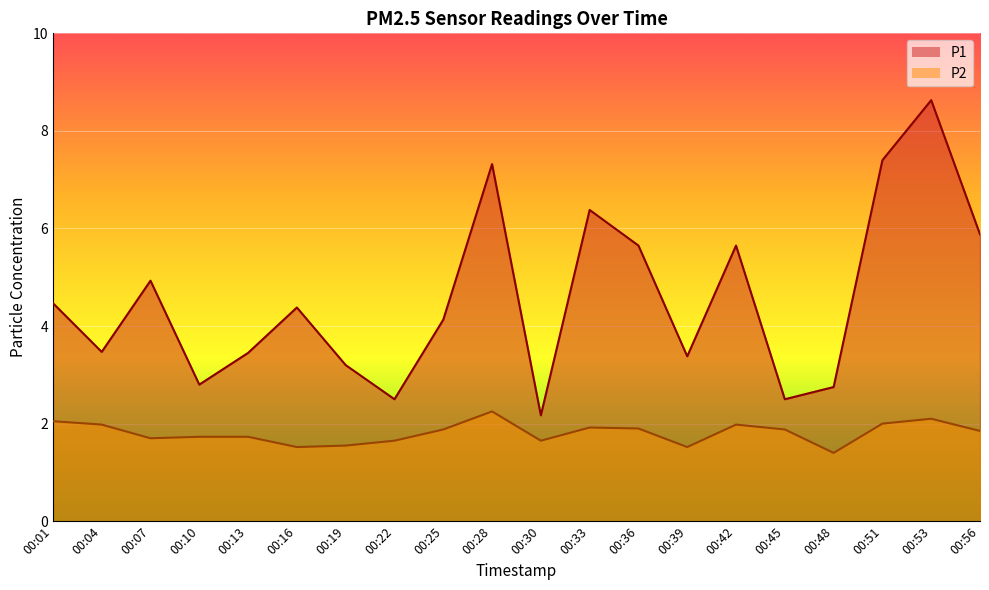

Reading left to right, extract all data points from this chart.

P1: 00:01=4.5	00:04=3.5	00:07=4.9	00:10=2.8	00:13=3.5	00:16=4.4	00:19=3.2	00:22=2.5	00:25=4.1	00:28=7.3	00:30=2.2	00:33=6.4	00:36=5.7	00:39=3.4	00:42=5.7	00:45=2.5	00:48=2.8	00:51=7.4	00:53=8.6	00:56=5.9
P2: 00:01=2.0	00:04=2.0	00:07=1.7	00:10=1.7	00:13=1.7	00:16=1.5	00:19=1.6	00:22=1.6	00:25=1.9	00:28=2.2	00:30=1.6	00:33=1.9	00:36=1.9	00:39=1.5	00:42=2.0	00:45=1.9	00:48=1.4	00:51=2.0	00:53=2.1	00:56=1.9